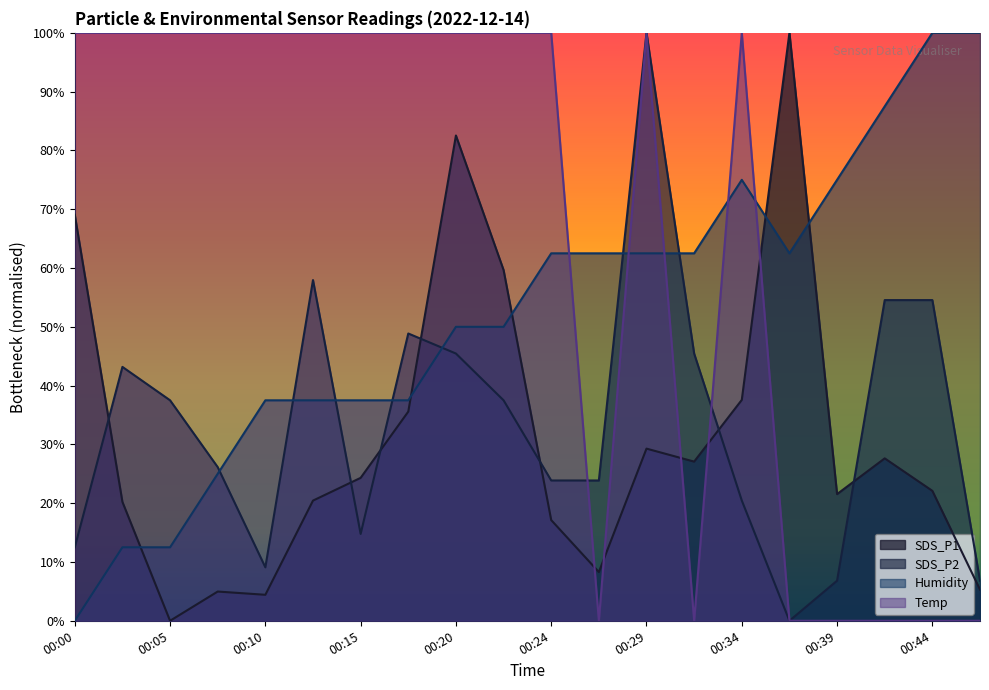

In Temp, how many points are lower than both neighbors (excluding endpoints)?

2